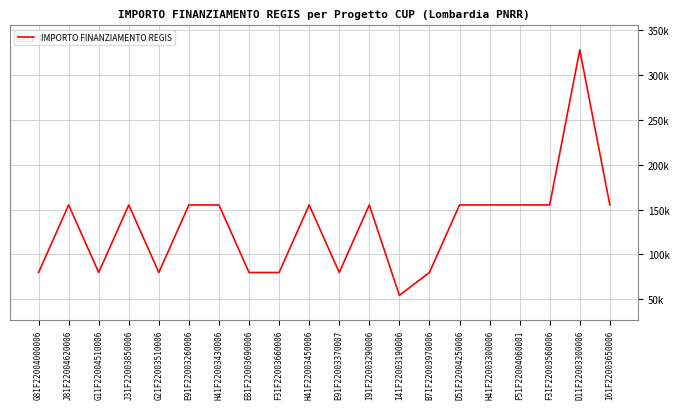

What is the label of the 14th point from the left?

B71F22003970006